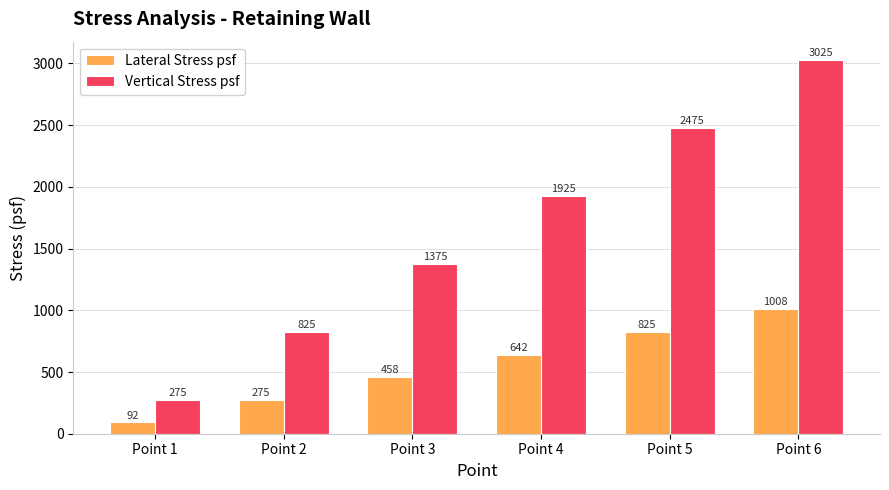

At which category does the chart reach its peak across all series?

Point 6